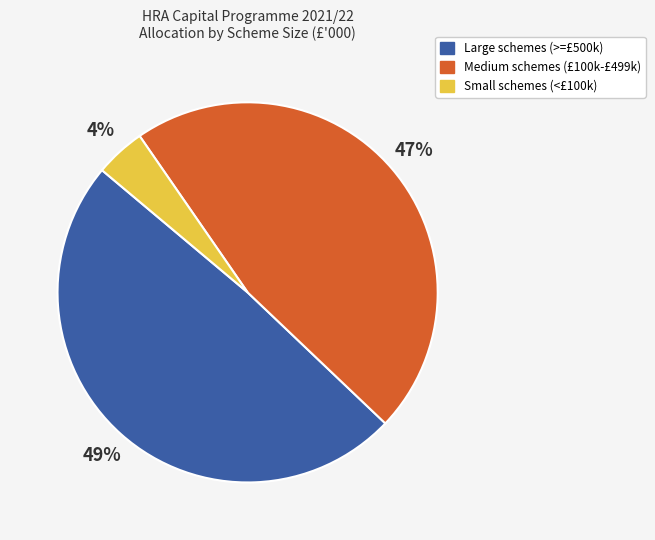

To the nearest percent, what is the difference between the largest and smallest slice percentages?

45%